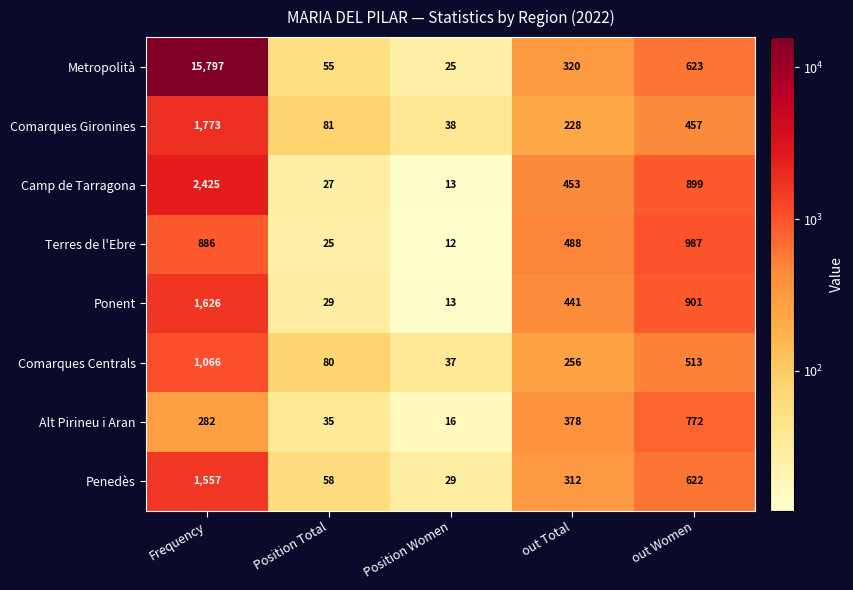

What is the greatest value displayed?

15797